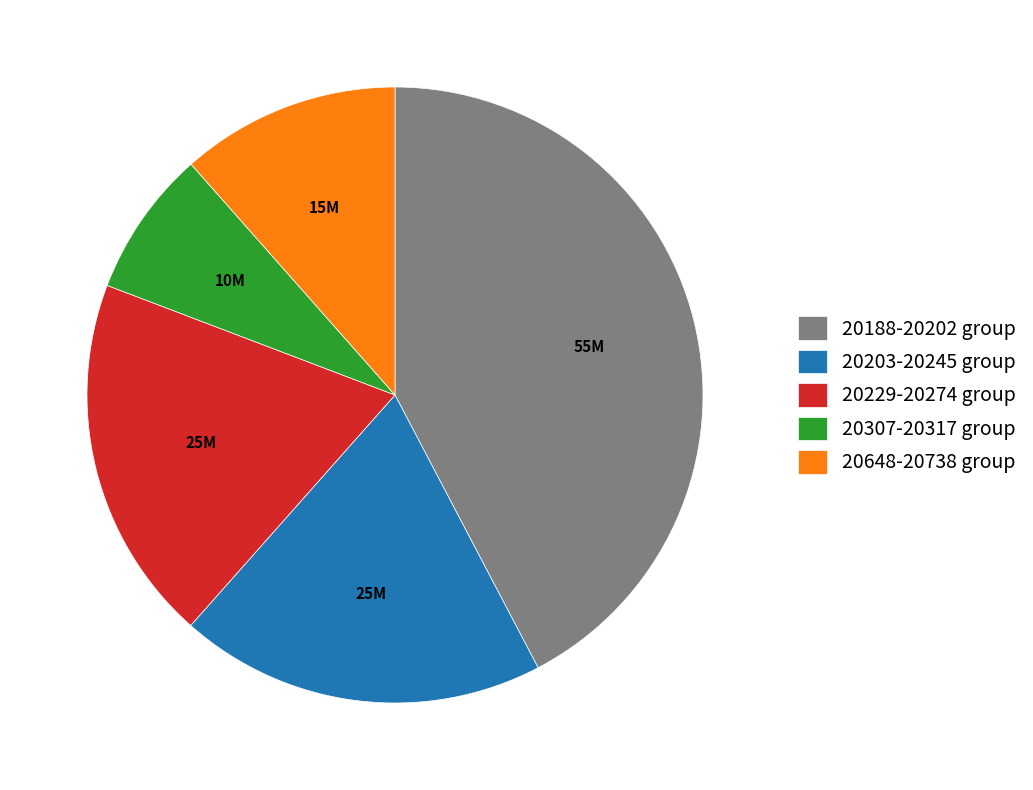

True or false: 20188-20202 group accounts for 42% of the total.

True